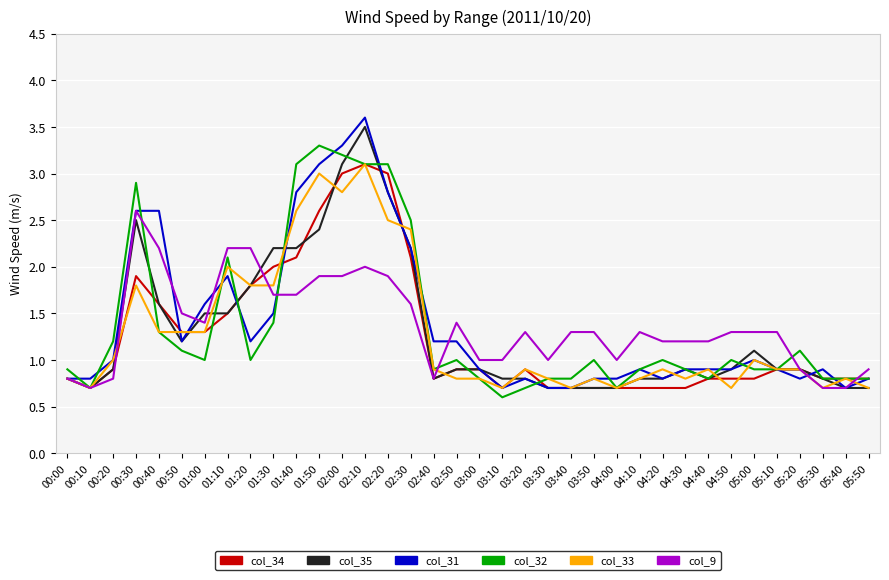

What is the spread (max minus min) of values at 04:20?

0.5